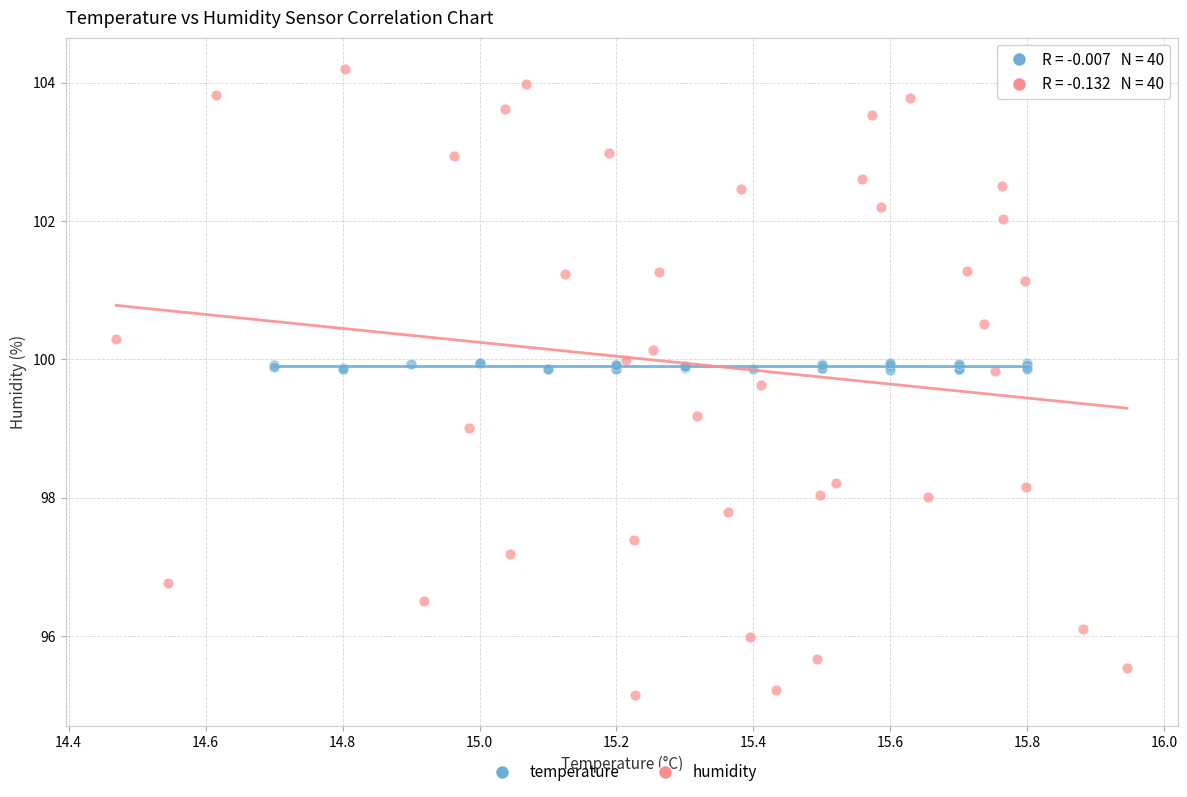

Which series contains the highest Y value?

humidity